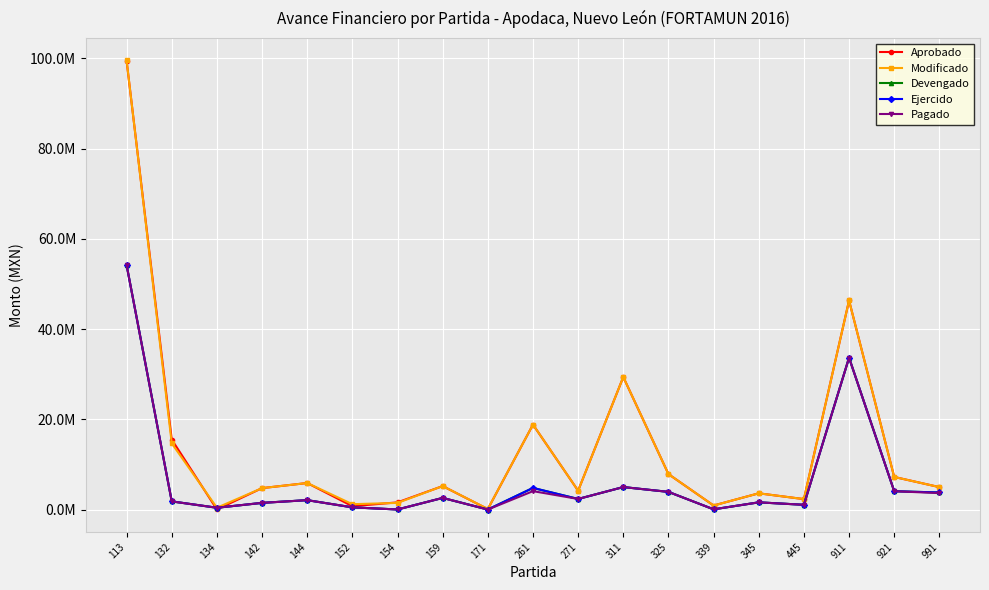

Is this an area chart (filled region under the line)?

No